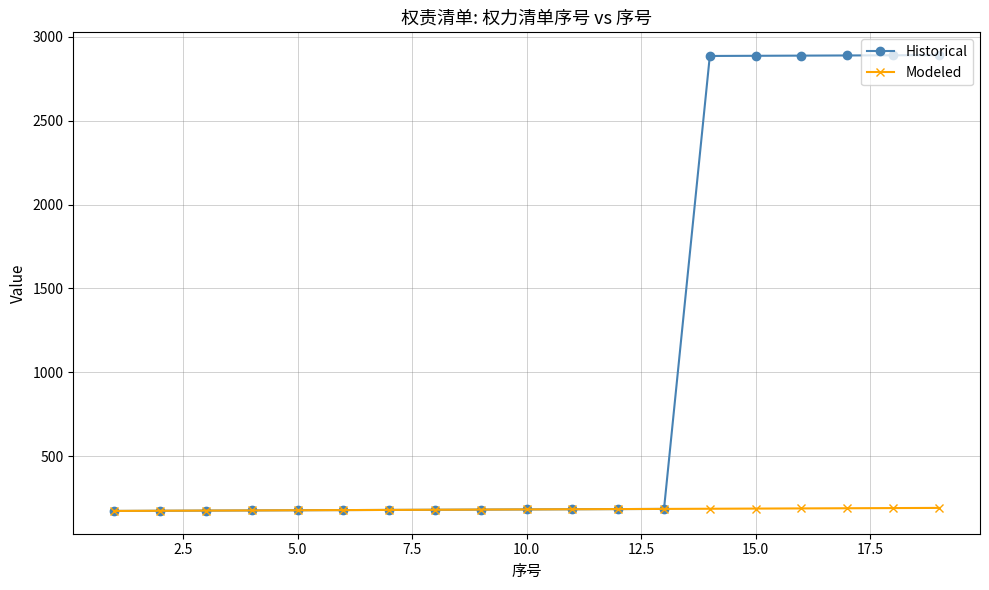

Which series has the widest spread of values?

Historical